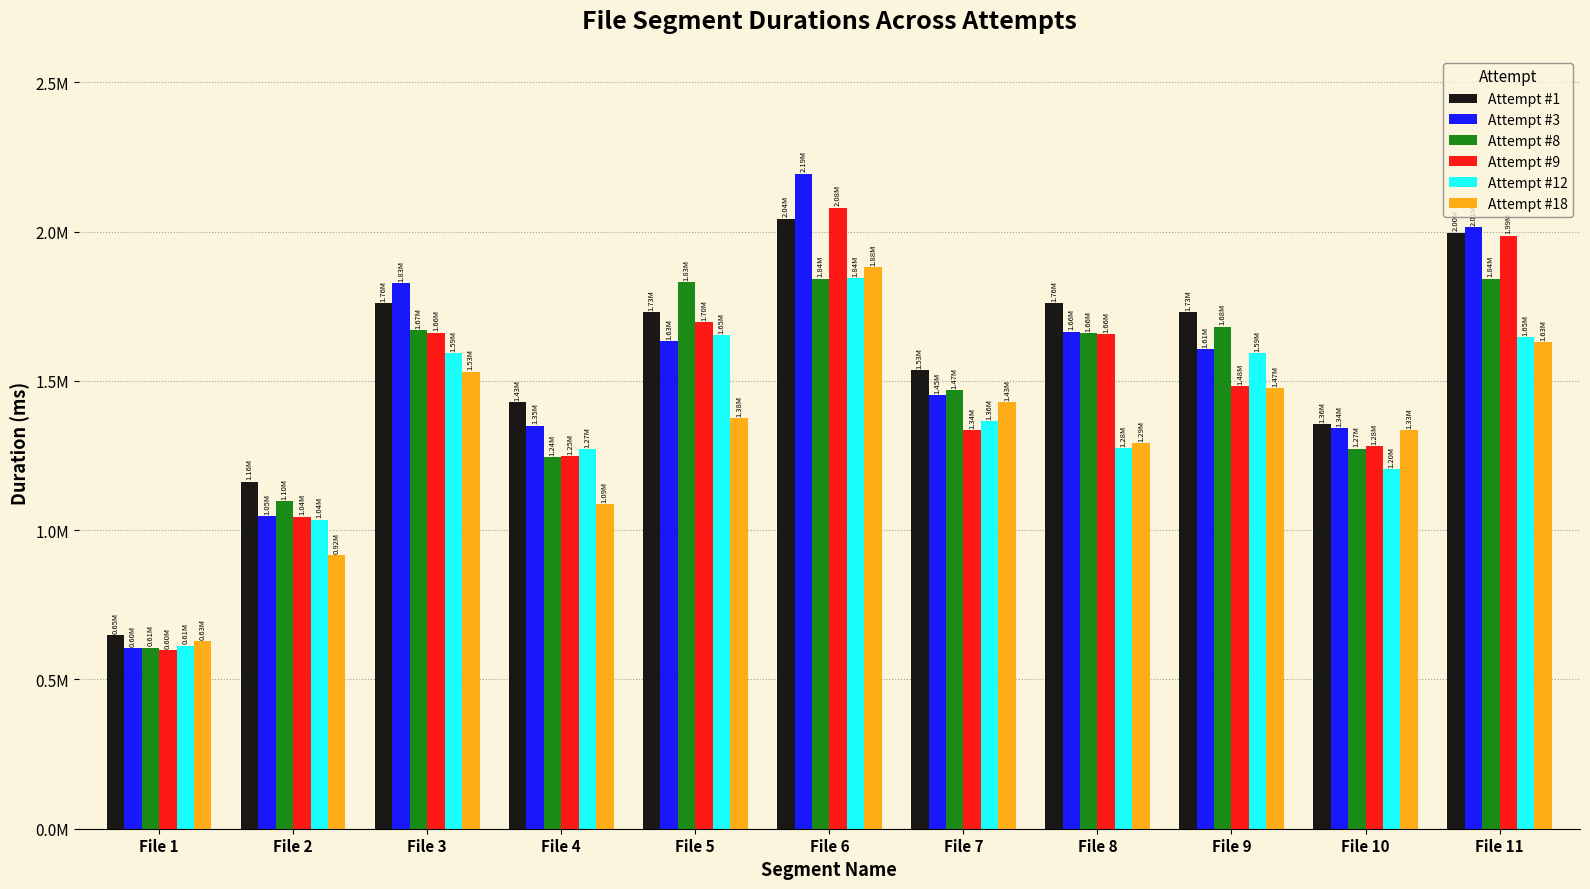

Does the chart contain stacked bars?

No